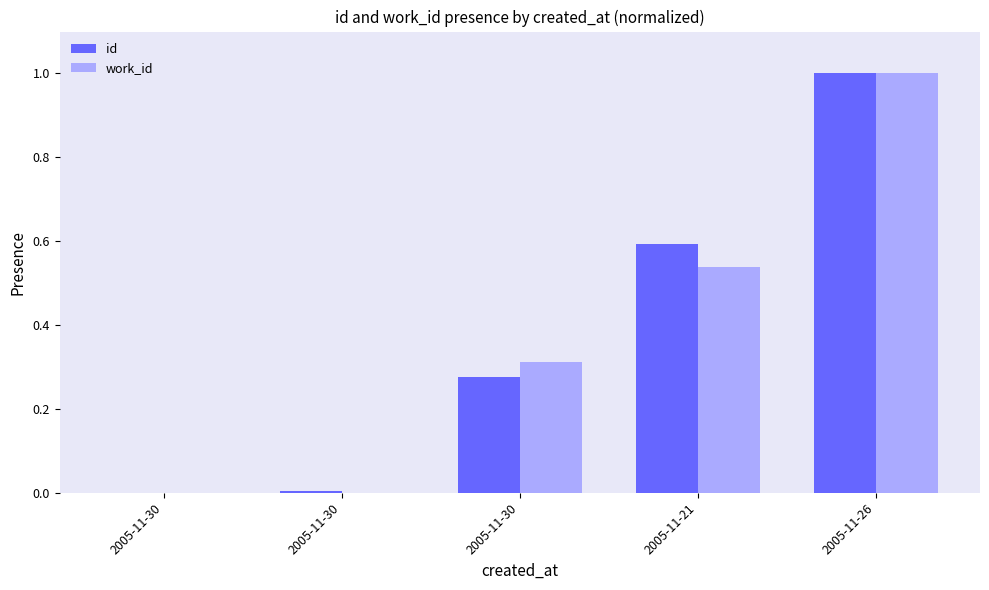

Where is id nearest to the value 0?

2005-11-30